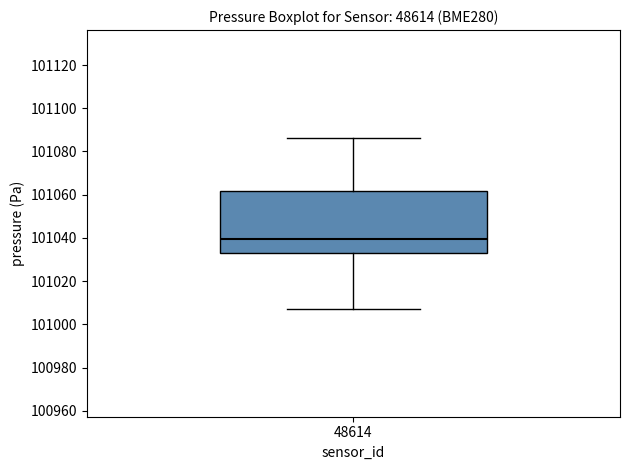

Where is the lower edge of the box at x = 48614 on the y-axis? The values are not printed on the chart, so give them approximately, as read against the axis.

101032